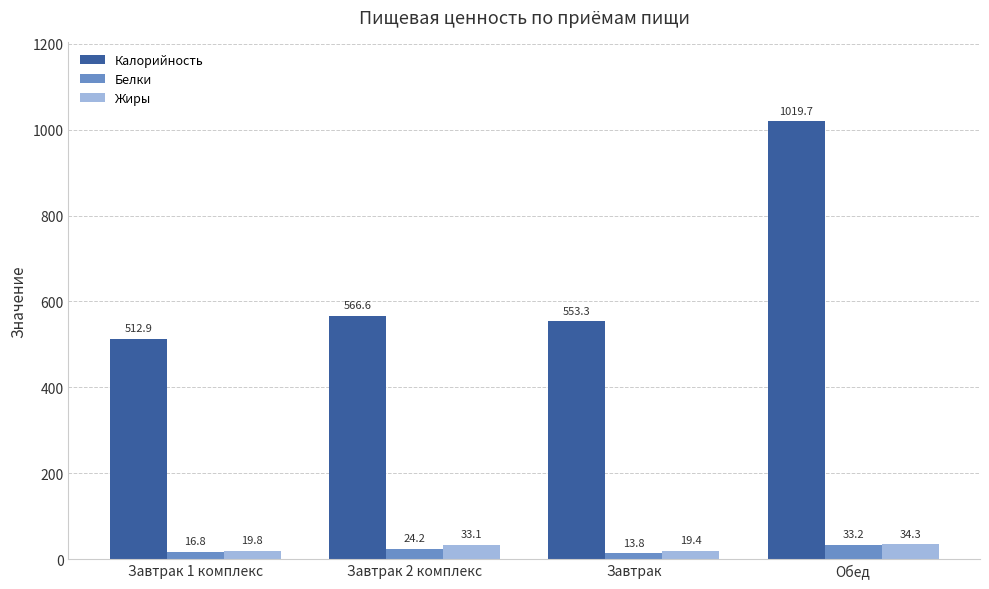

At Обед, list the series in order from smallest to largest.

Белки, Жиры, Калорийность